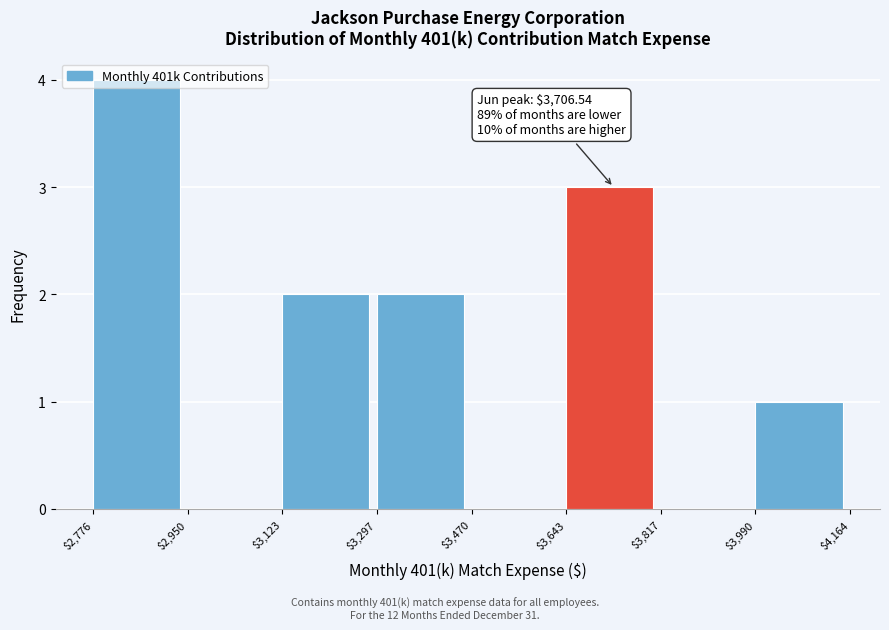

Over which range of the x-axis is the bar tallest?

$2,776 to $2,950